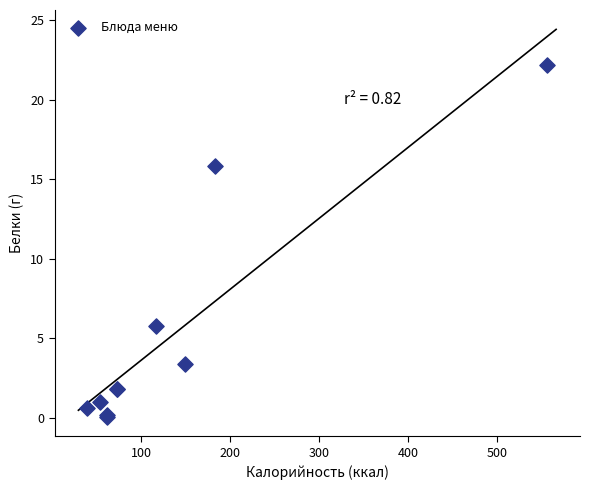

What Y value in the scatter plot is closest to 11?

15.8